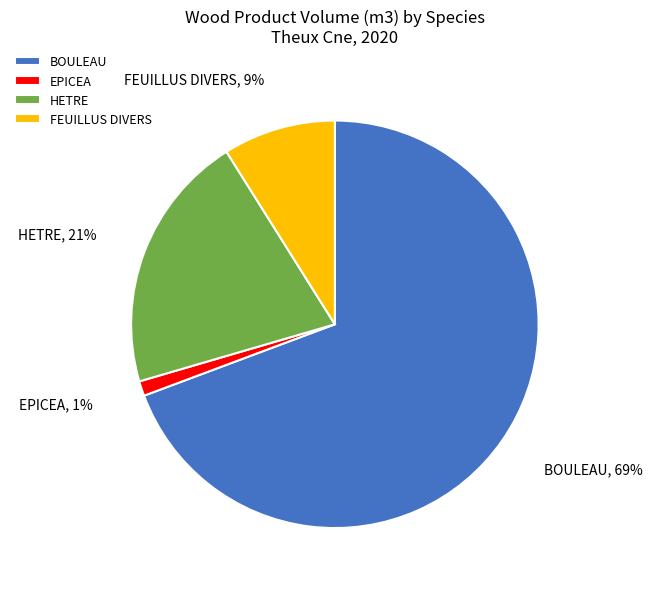

Does any single category account for the majority?

Yes